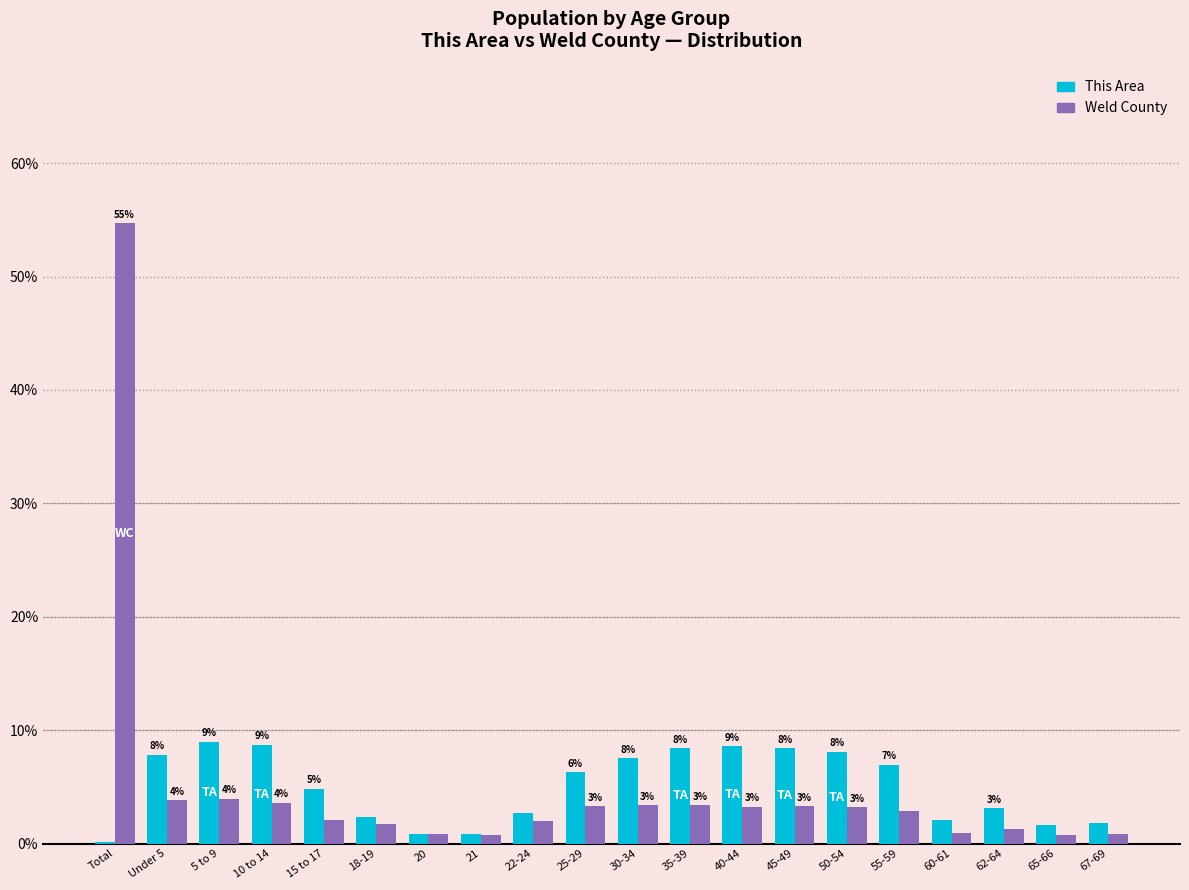

What is the difference between the maximum and minimum values in the Weld County series?

54.0